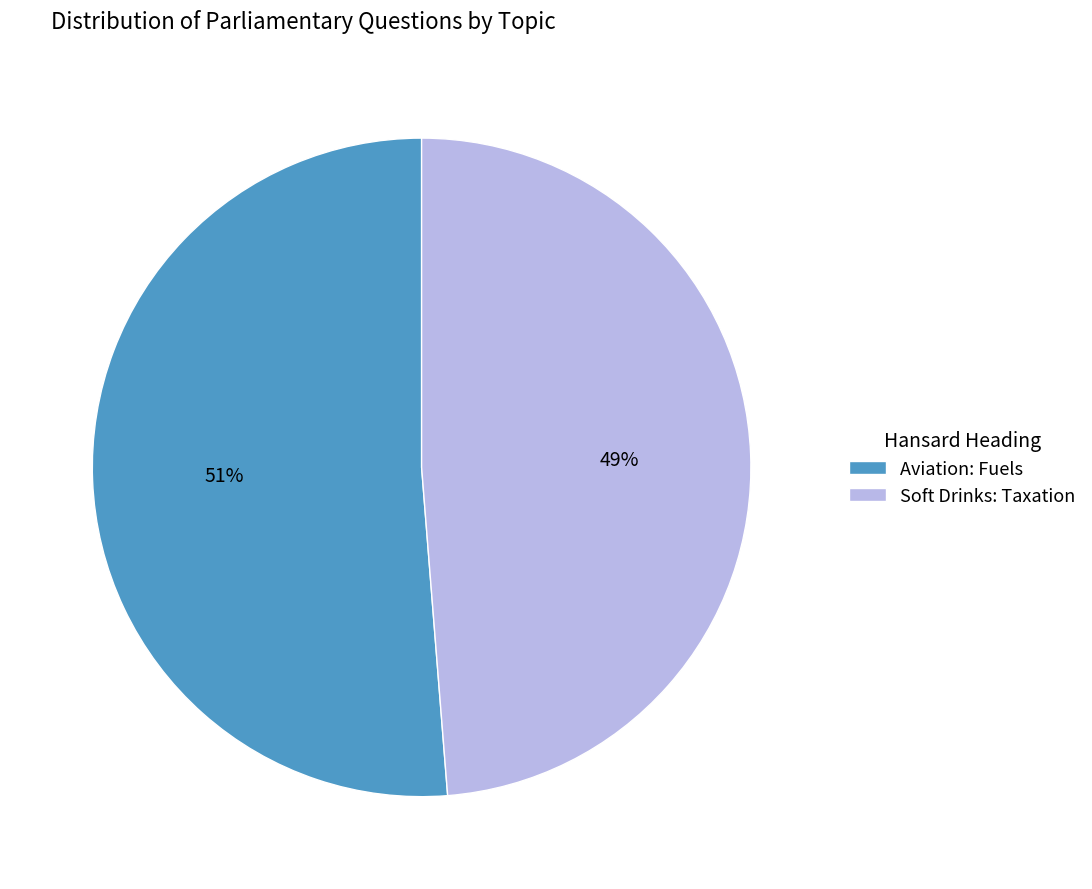

Do Aviation: Fuels and Soft Drinks: Taxation together represent more than half of the pie?

Yes